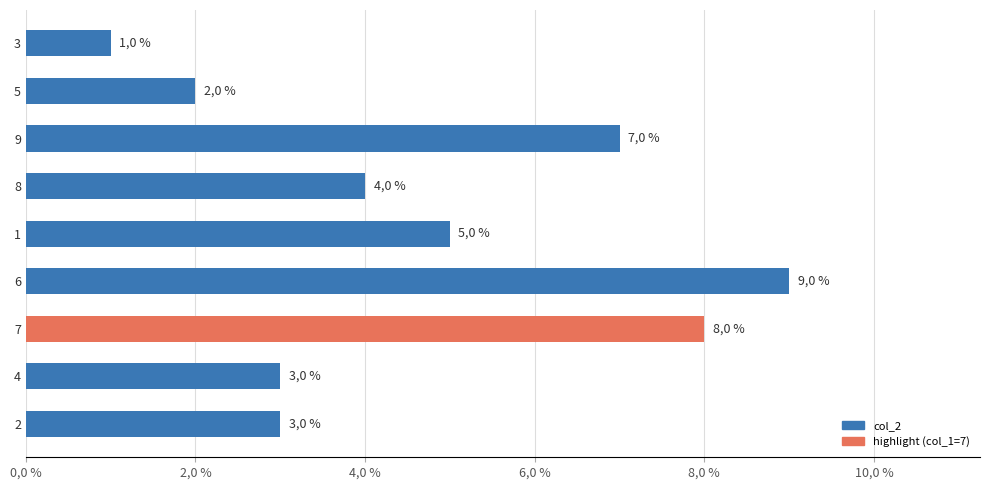

Are the bars horizontal?

Yes